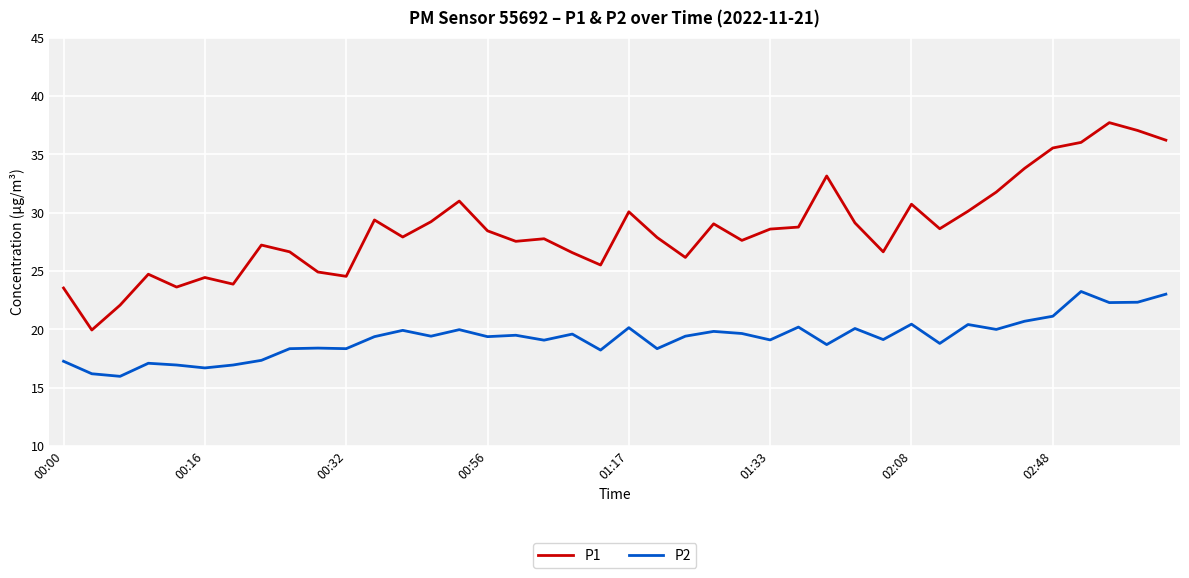

Rank the series by their maximum value, from highest to lowest.

P1, P2